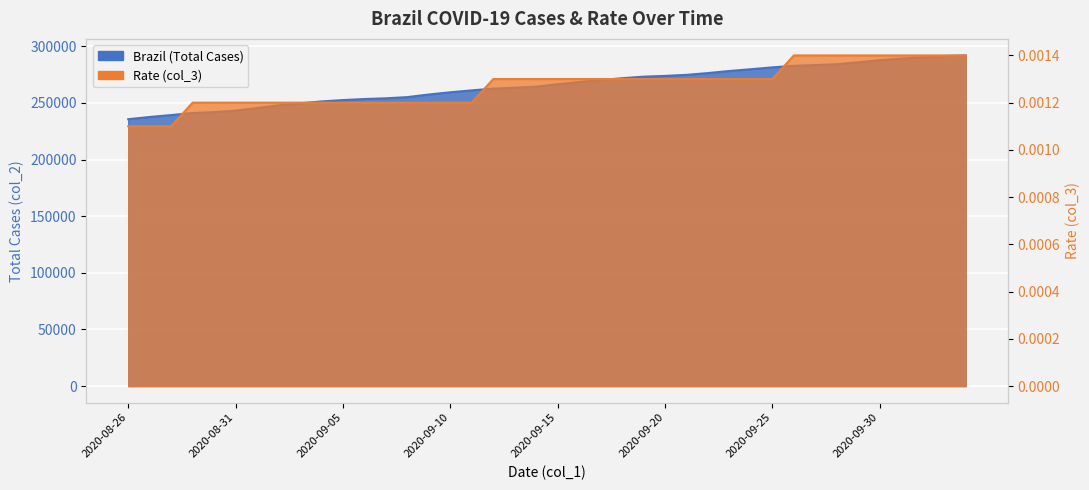

List the series in order of their peak value, highest first.

Brazil, col_3